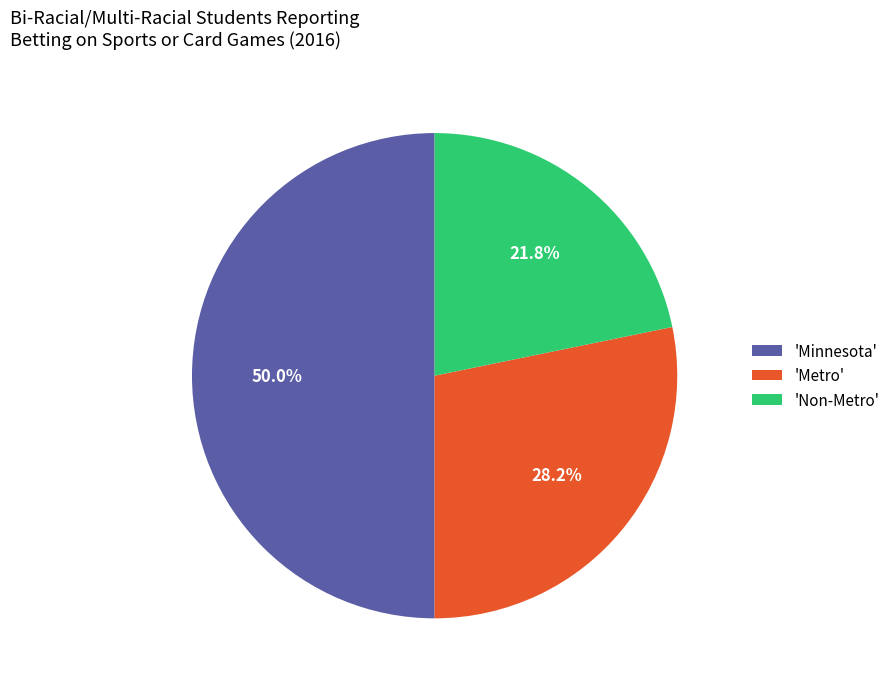

Combined, what portion of the pie is 'Metro' and 'Non-Metro'?

50.0%